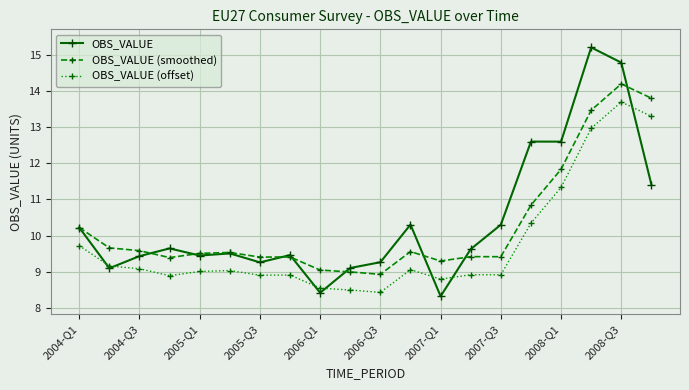

What is the difference between the maximum and minimum values in the OBS_VALUE (offset) series?

5.3